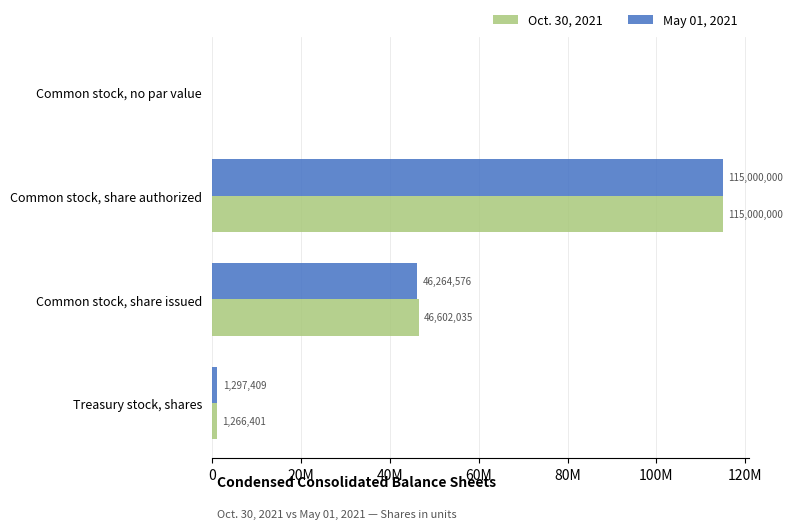

What are all the series names shown in the legend?

Oct. 30, 2021, May 01, 2021